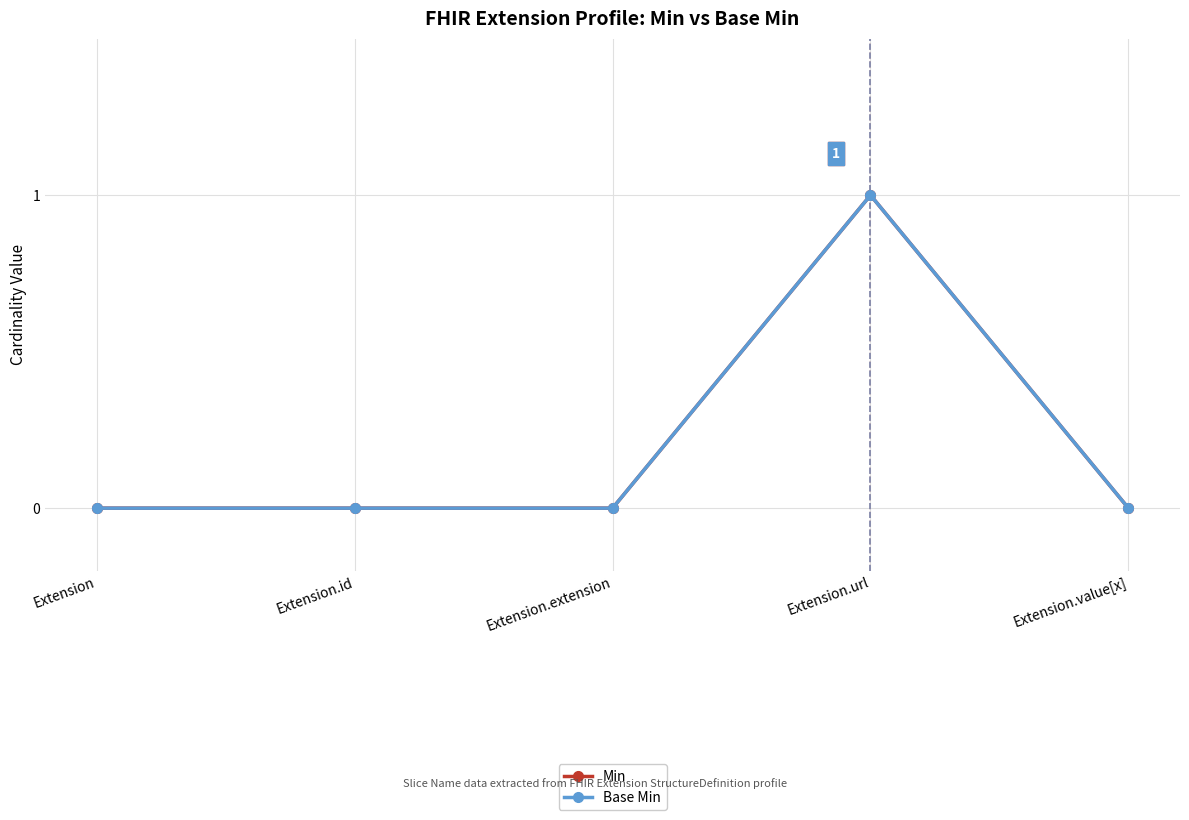

Does the chart have visible grid lines?

Yes